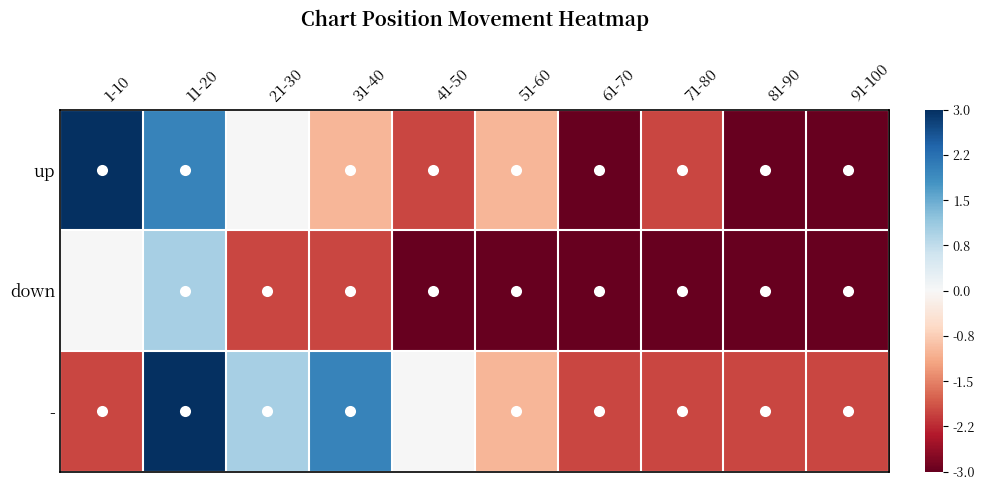

Count the number of categories in the chart.

10